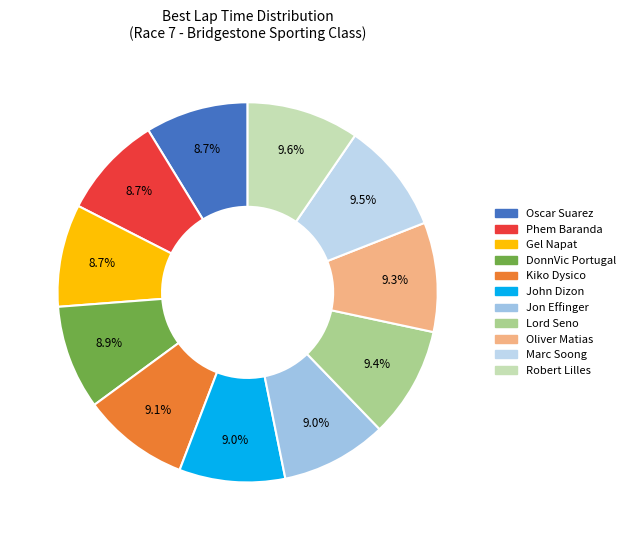

Combined, do John Dizon and Lord Seno account for over 50%?

No